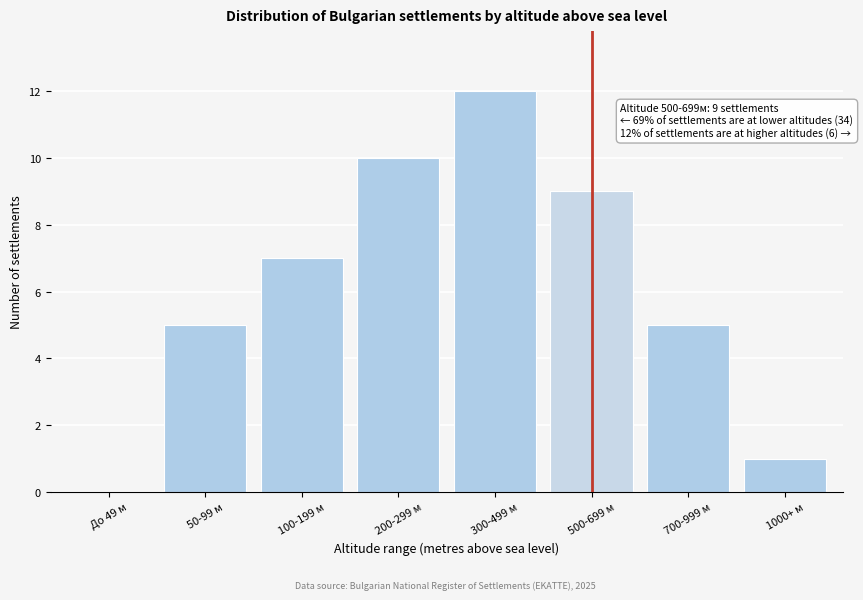

Reading left to right, what are all the values shown in this chart?

До 49 м=0	50-99 м=5	100-199 м=7	200-299 м=10	300-499 м=12	500-699 м=9	700-999 м=5	1000+ м=1